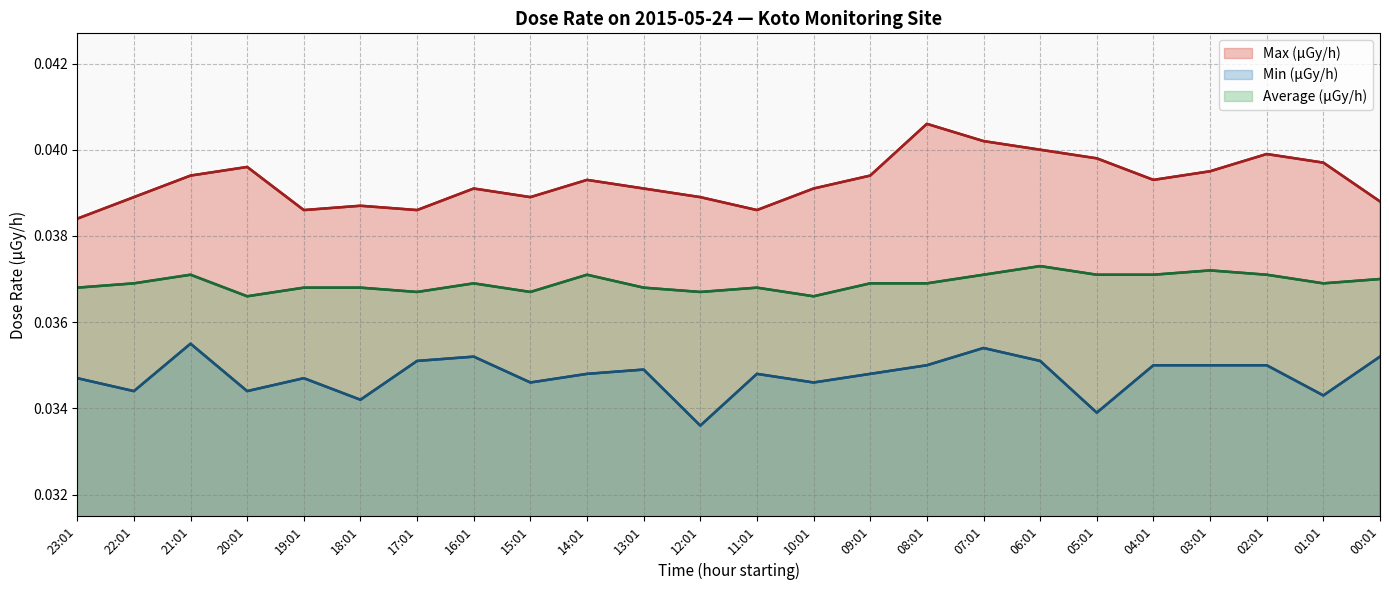

Between 08:01 and 22:01, which is larger?

08:01